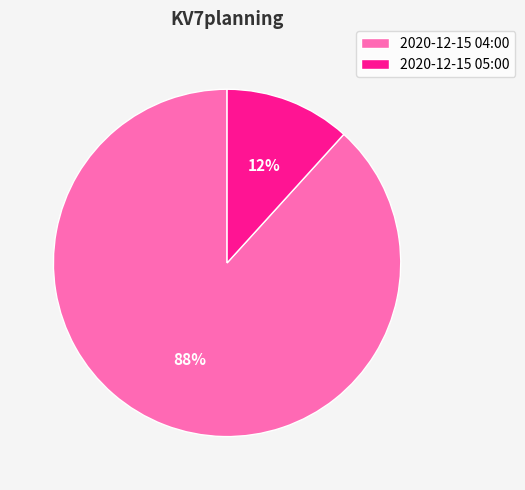

What is the largest slice in the pie chart?

2020-12-15 04:00